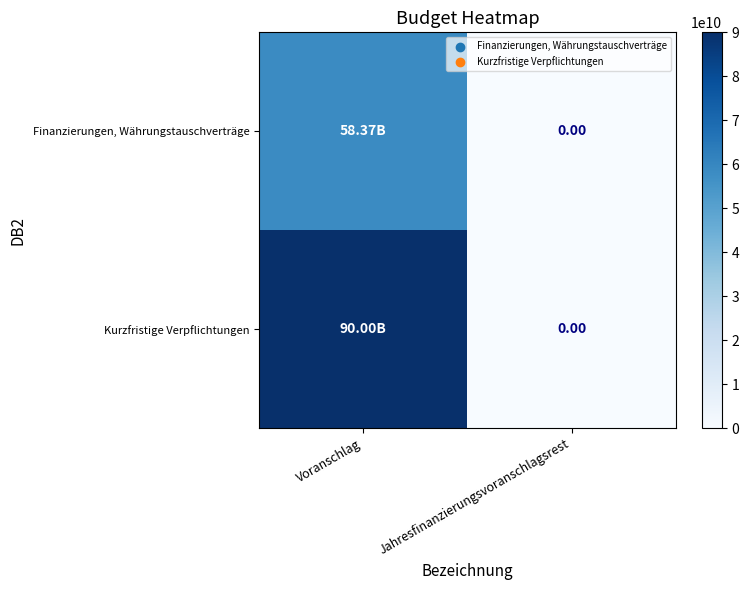

Between Voranschlag and Jahresfinanzierungsvoranschlagsrest, which is larger?

Voranschlag